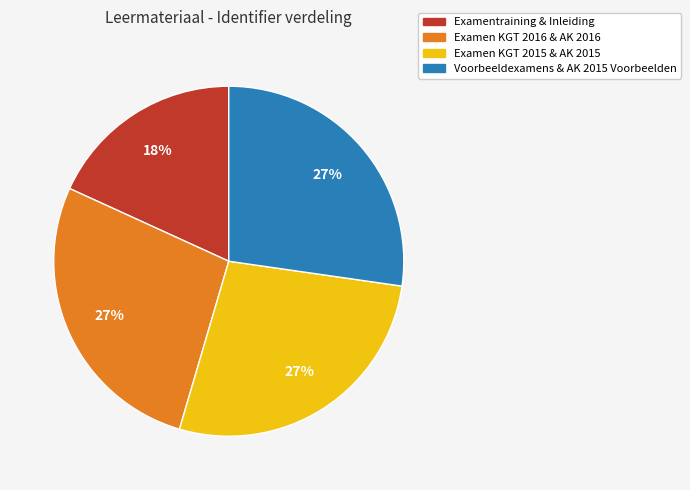

To the nearest percent, what is the average slice percentage?

25%